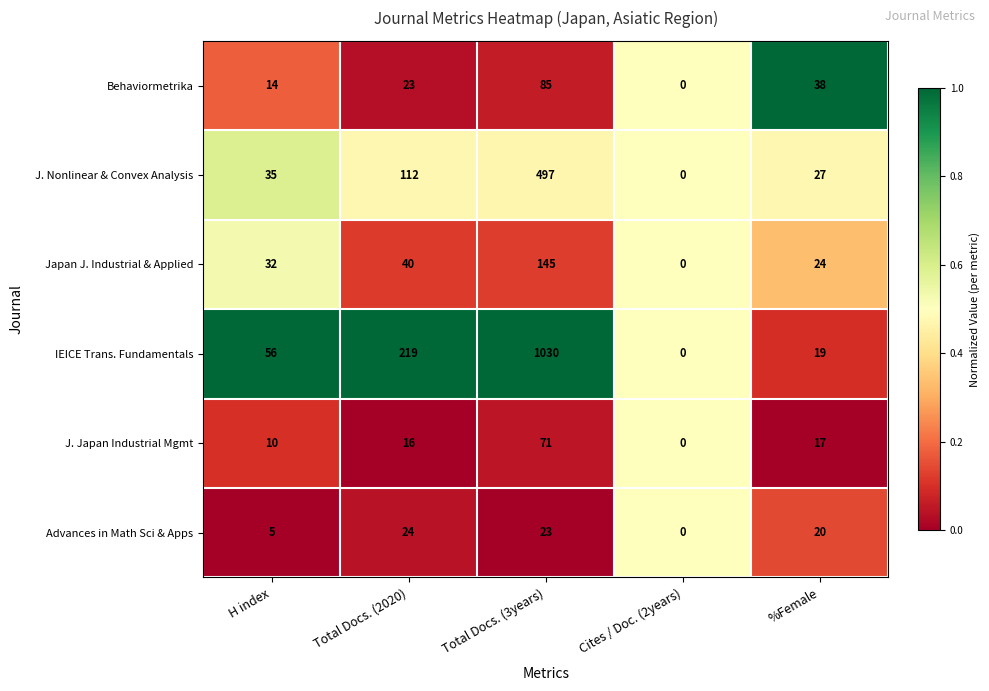

What is the approximate value of J. Nonlinear & Convex Analysis at %Female, to the nearest 5?

25